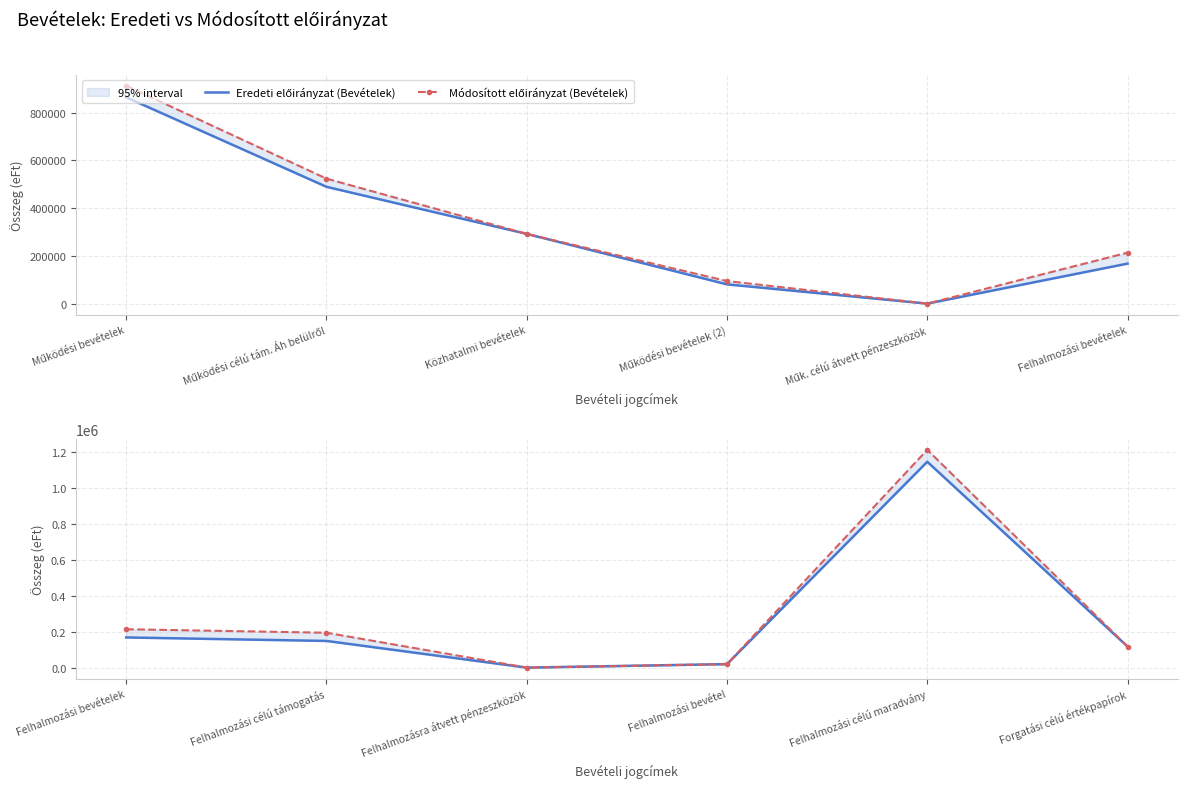

Which series has the largest range (max minus min)?

Módosított előirányzat (Bevételek)